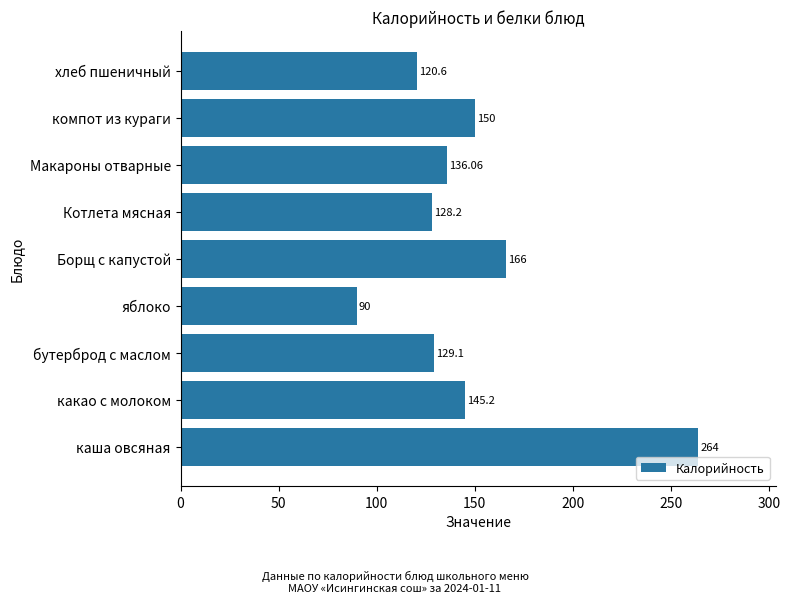

Which category has the highest value across all series?

каша овсяная